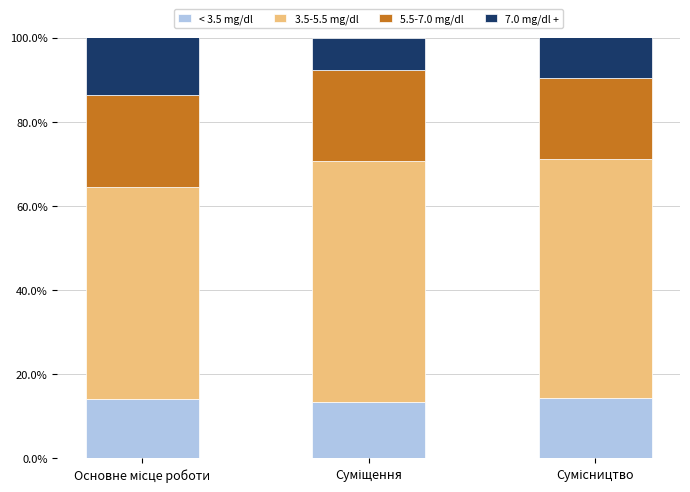

What is the minimum value for < 3.5 mg/dl?

13.3